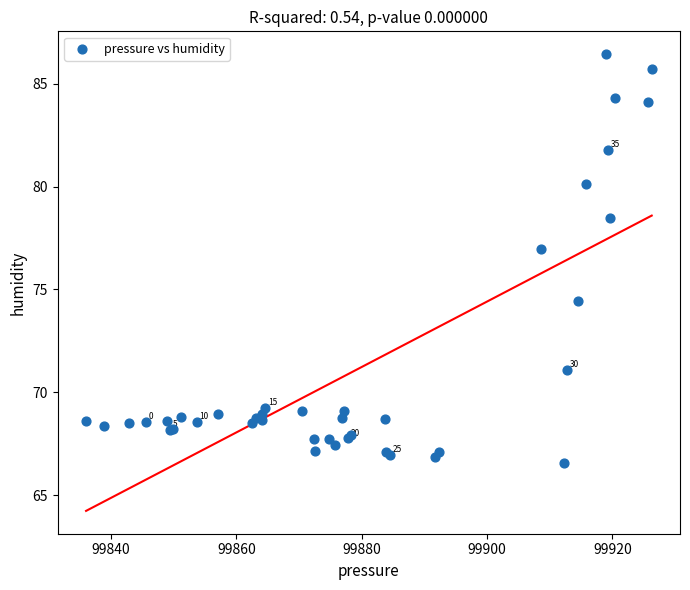

What Y value in the scatter plot is closest to 76?

77.0